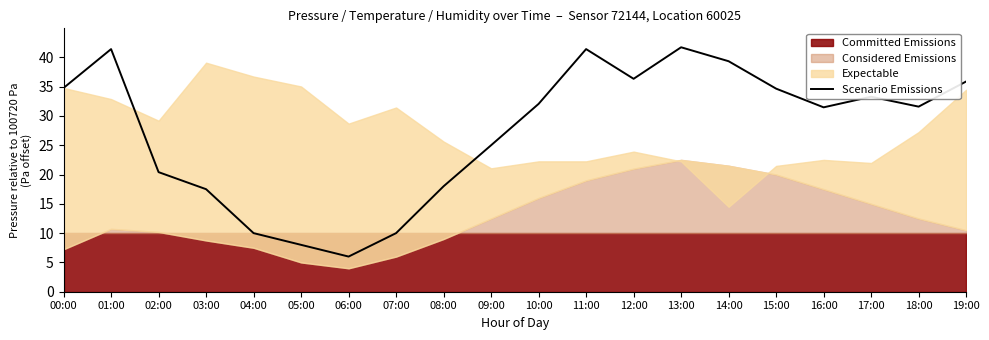

What is the average value?

27.4